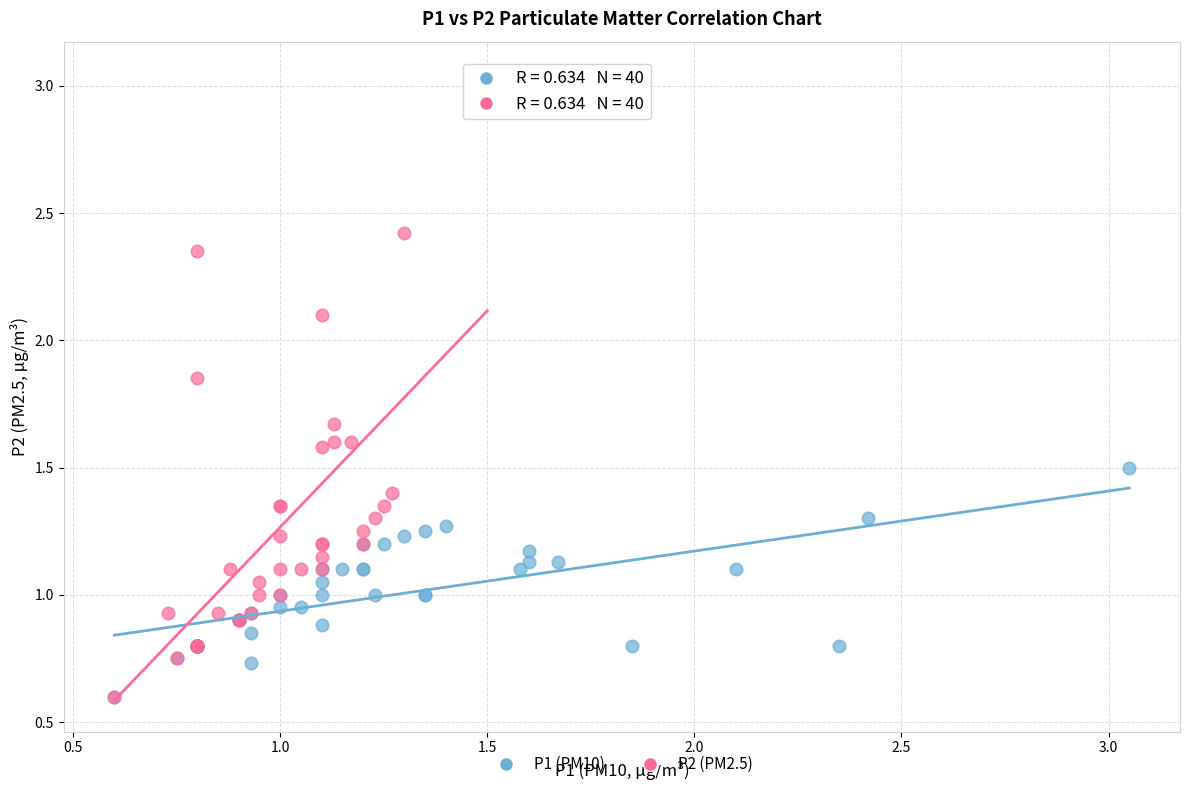

Which series has the widest spread of Y values?

P2 (PM2.5)